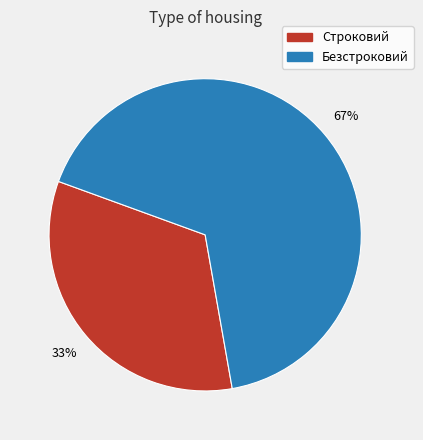

Do Строковий and Безстроковий together represent more than half of the pie?

Yes